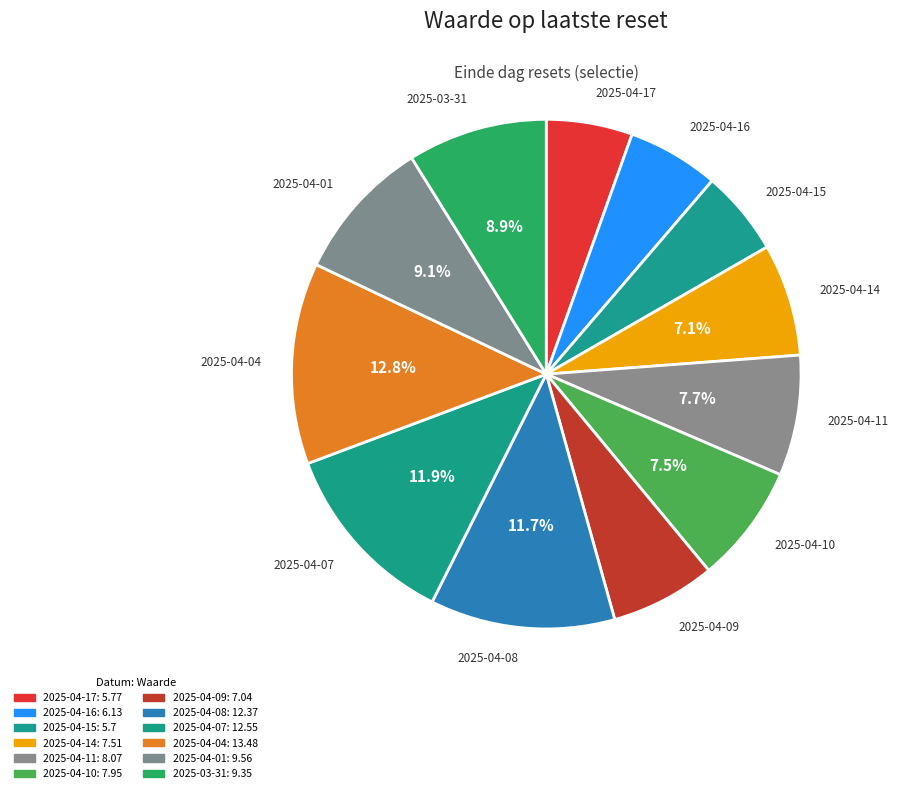

What portion of the pie excludes 2025-04-07?

88.1%